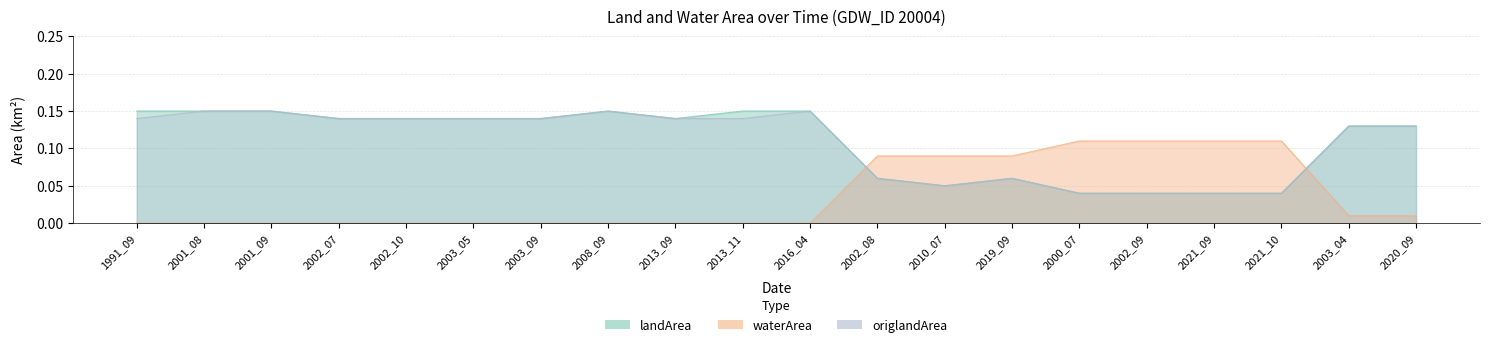

At which category is the sum across all series the highest?

2001_08